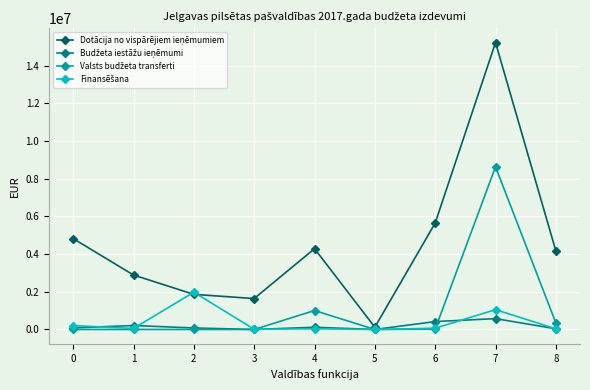

What is the greatest value displayed?

15224772